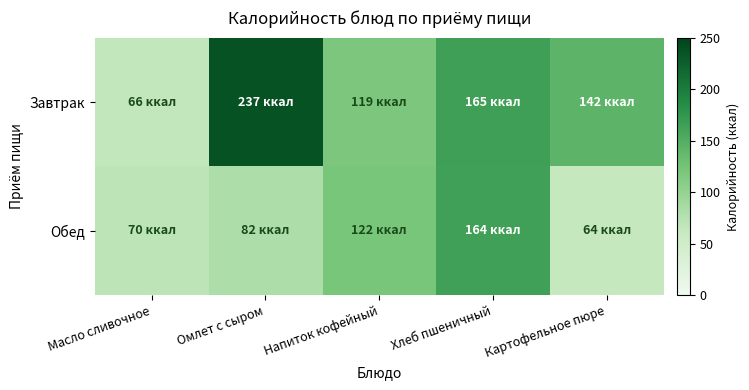

List the series in order of their peak value, highest first.

Завтрак, Обед